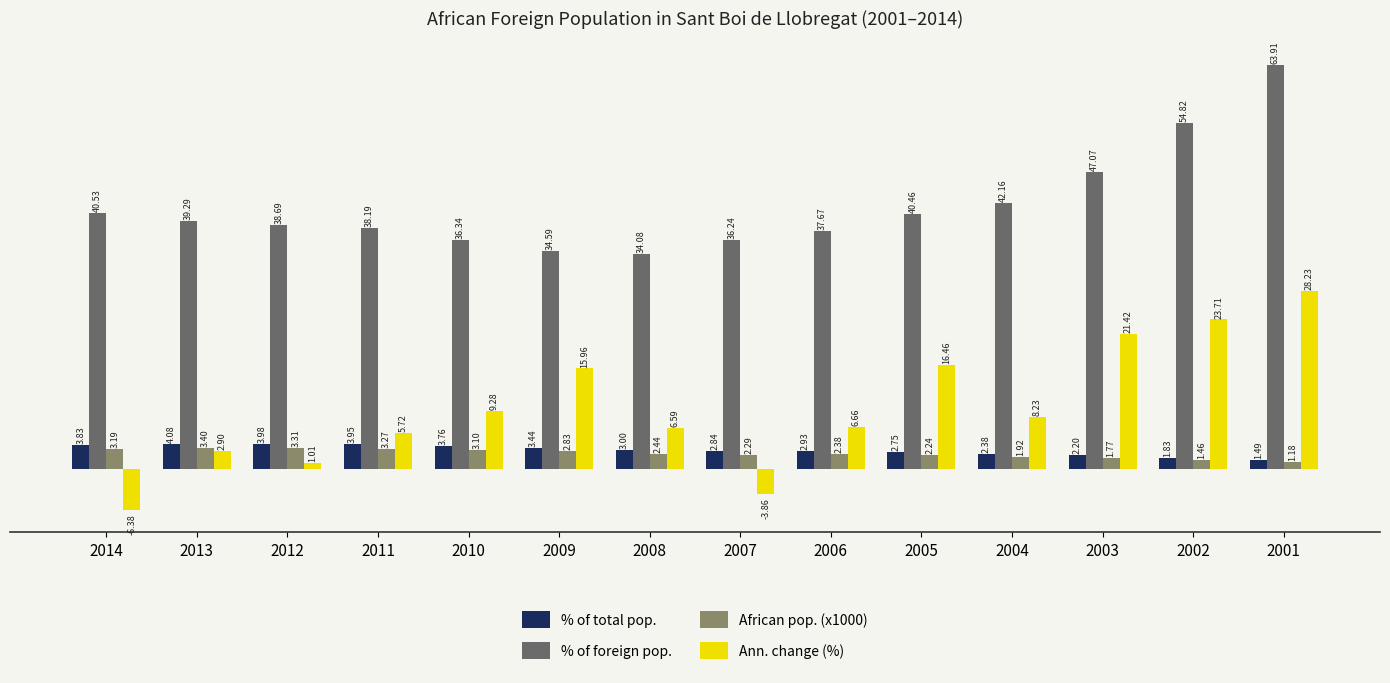

What is the value of the % of foreign pop. bar at the 14th from the left?

63.9